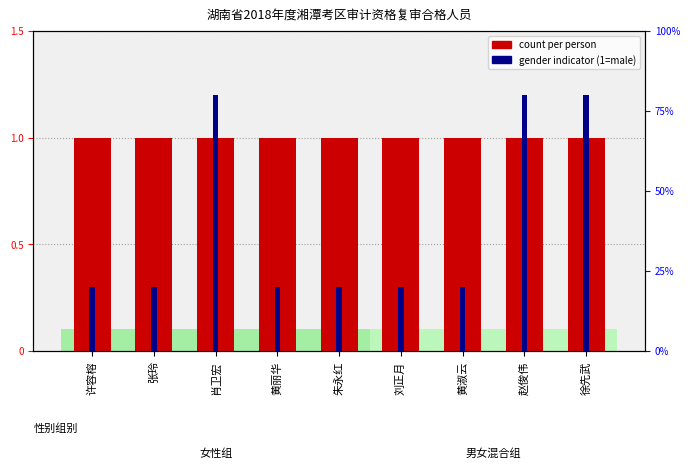

Which series has the largest total across all categories?

count per person